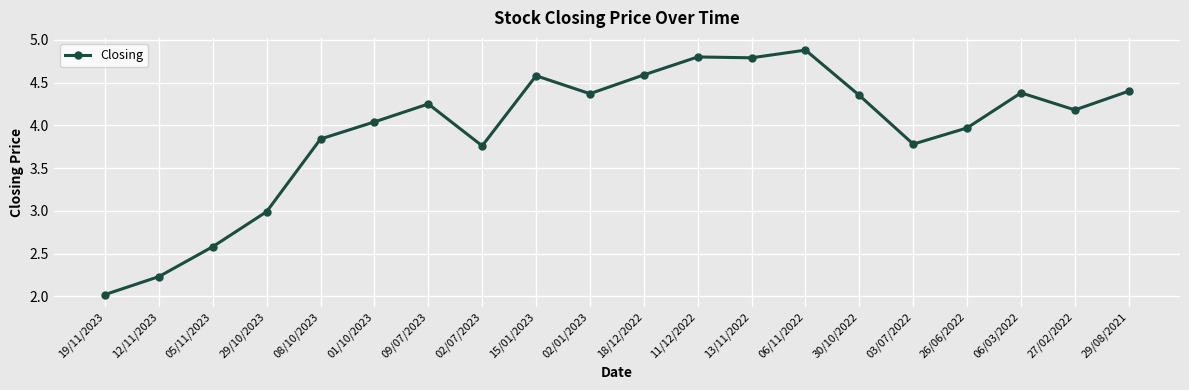

Which label corresponds to the largest value in the chart?

06/11/2022